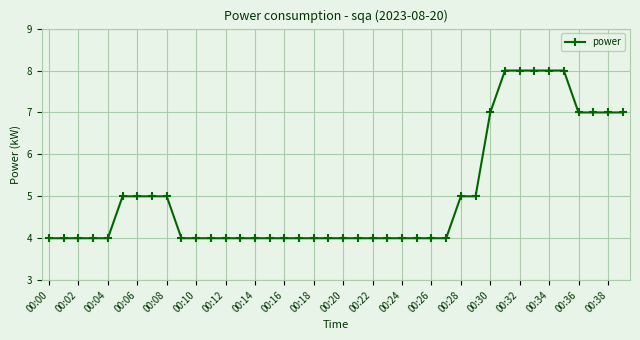

What is the sum of all values?

201